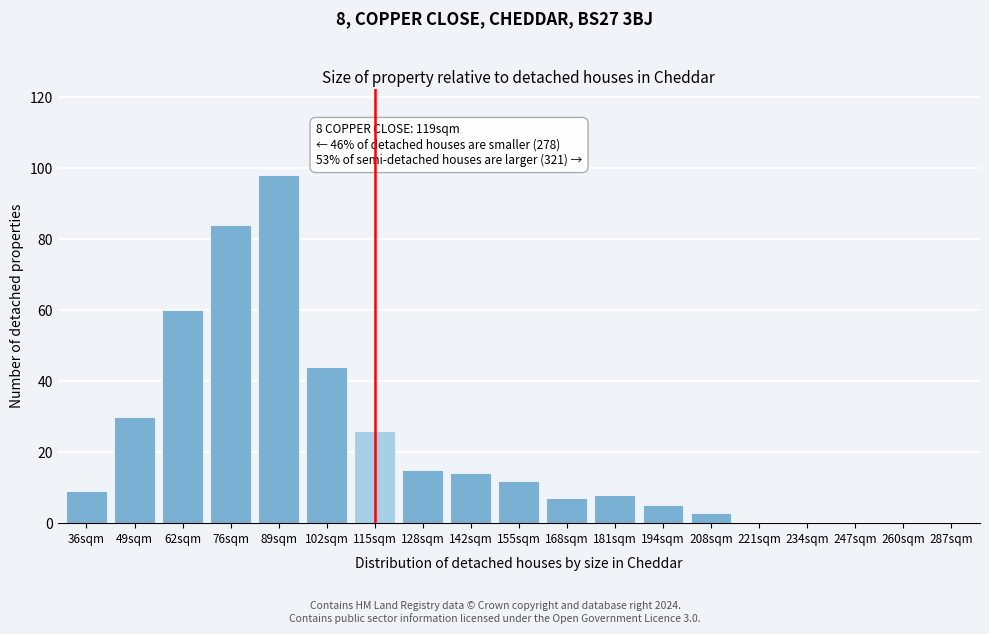

Reading right to left, extract all data points from this chart.

287sqm=0	260sqm=0	247sqm=0	234sqm=0	221sqm=0	208sqm=3	194sqm=5	181sqm=8	168sqm=7	155sqm=12	142sqm=14	128sqm=15	115sqm=26	102sqm=44	89sqm=98	76sqm=84	62sqm=60	49sqm=30	36sqm=9